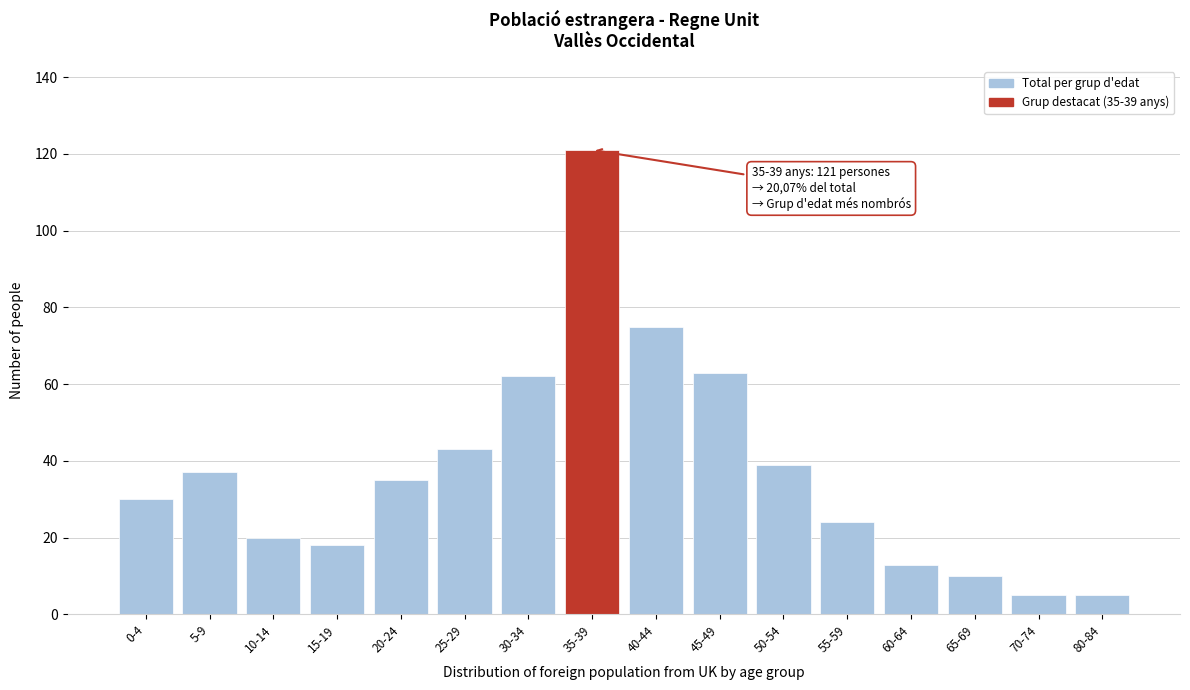

Reading left to right, transcribe all the data shown in this chart.

30	37	20	18	35	43	62	121	75	63	39	24	13	10	5	5